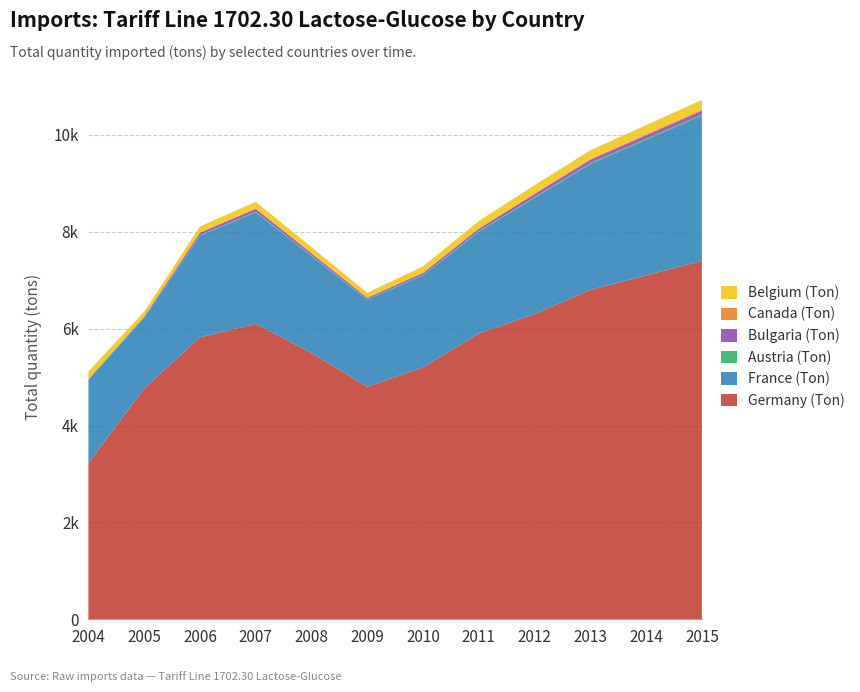

Reading left to right, extract all data points from this chart.

Germany (Ton): 2004=3227	2005=4765	2006=5820	2007=6100	2008=5500	2009=4800	2010=5200	2011=5900	2012=6300	2013=6800	2014=7100	2015=7400
France (Ton): 2004=1720	2005=1464	2006=2100	2007=2300	2008=2000	2009=1800	2010=1900	2011=2100	2012=2400	2013=2600	2014=2800	2015=3000
Austria (Ton): 2004=9	2005=5	2006=12	2007=15	2008=10	2009=8	2010=11	2011=14	2012=16	2013=18	2014=20	2015=22
Bulgaria (Ton): 2004=0	2005=19	2006=52	2007=60	2008=45	2009=30	2010=40	2011=50	2012=65	2013=70	2014=75	2015=80
Canada (Ton): 2004=0	2005=0	2006=0	2007=5	2008=8	2009=3	2010=6	2011=9	2012=12	2013=15	2014=18	2015=20
Belgium (Ton): 2004=163	2005=98	2006=126	2007=140	2008=120	2009=100	2010=130	2011=150	2012=170	2013=180	2014=190	2015=200